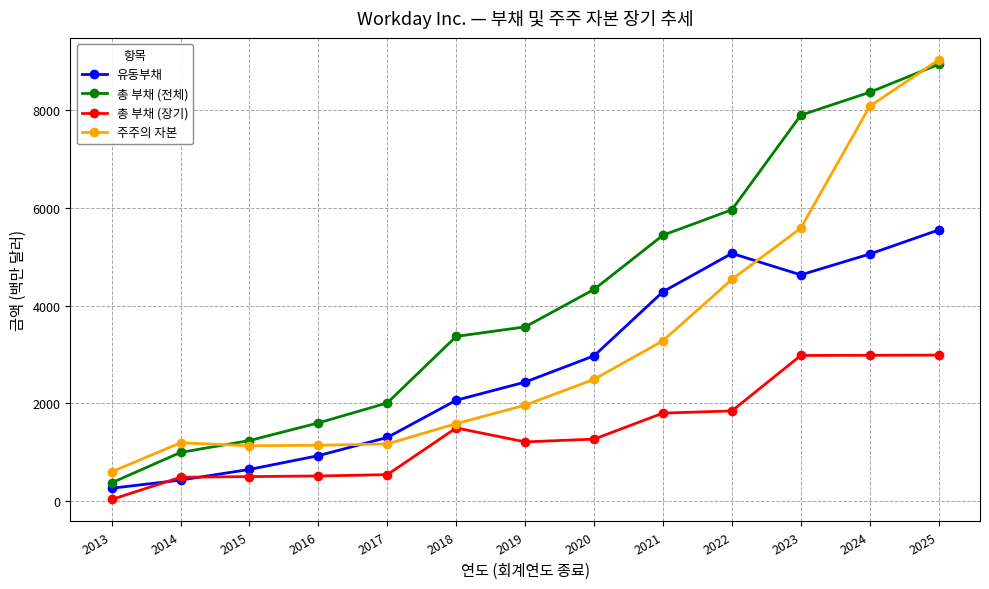

True or false: 주주의 자본 and 유동부채 intersect in this chart.

True